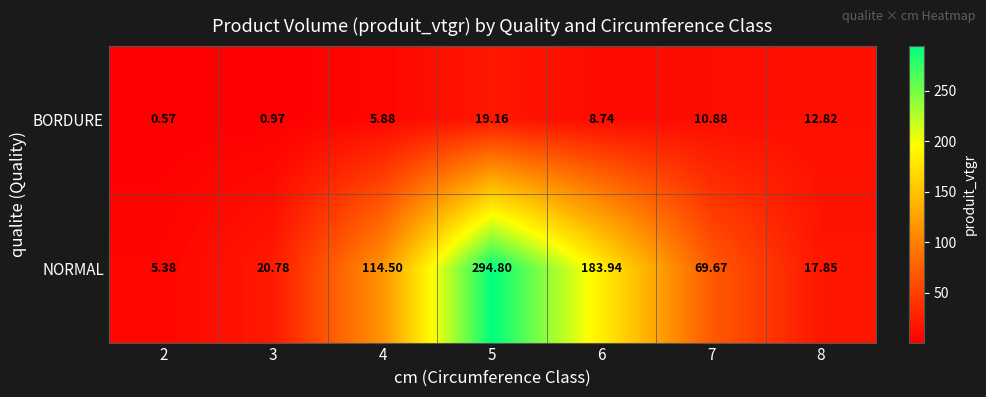

Rank the series by their maximum value, from highest to lowest.

NORMAL, BORDURE